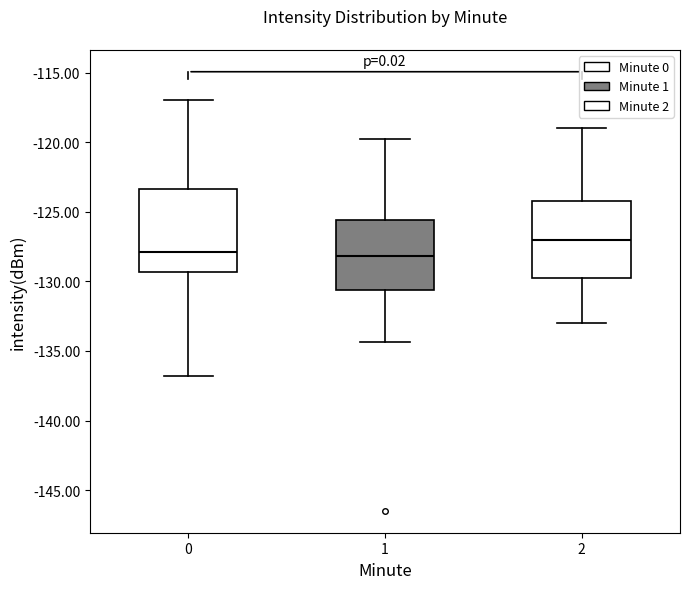

Which box has the highest median line?

2